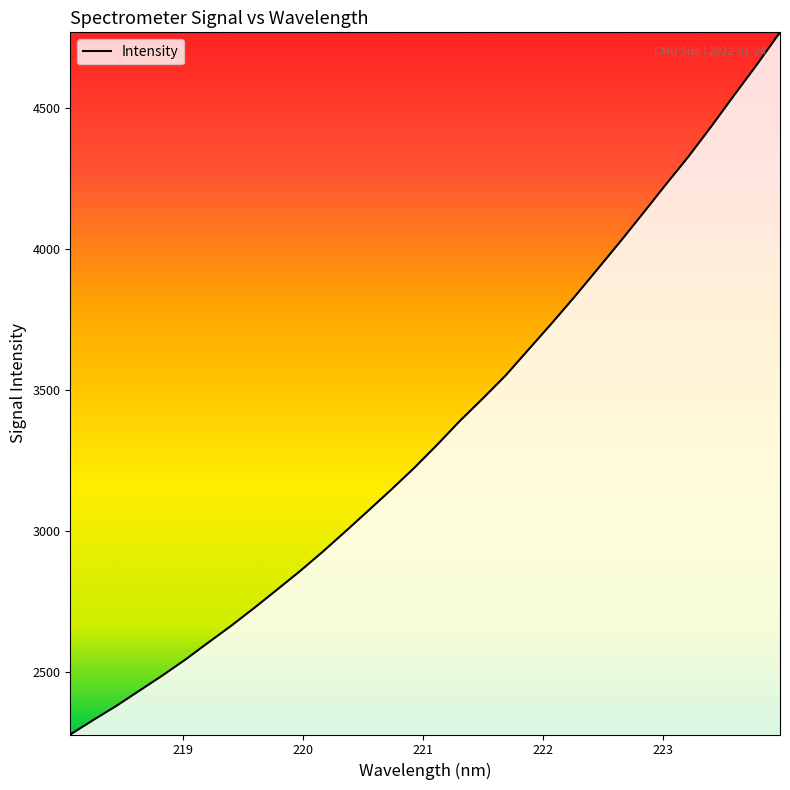

What is the greatest value displayed?

4766.9